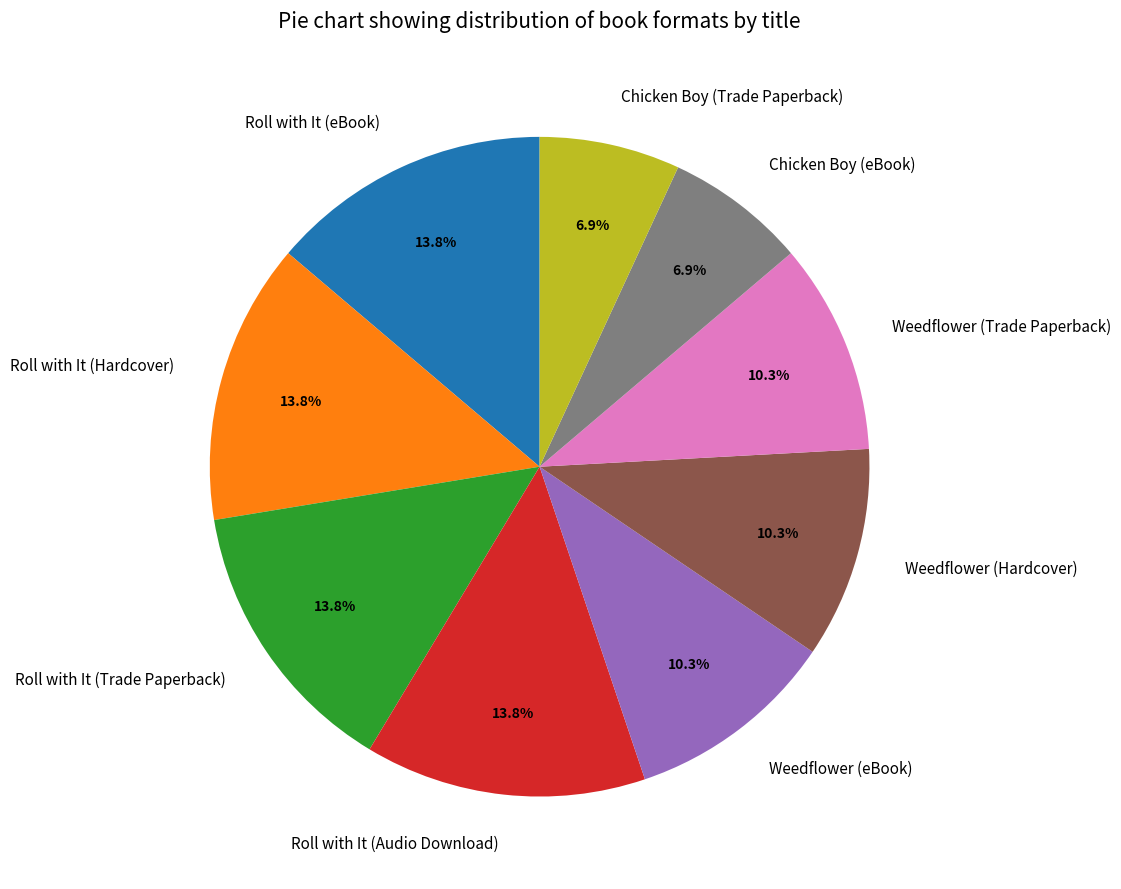

Do Chicken Boy (eBook) and Roll with It (Trade Paperback) together represent more than half of the pie?

No